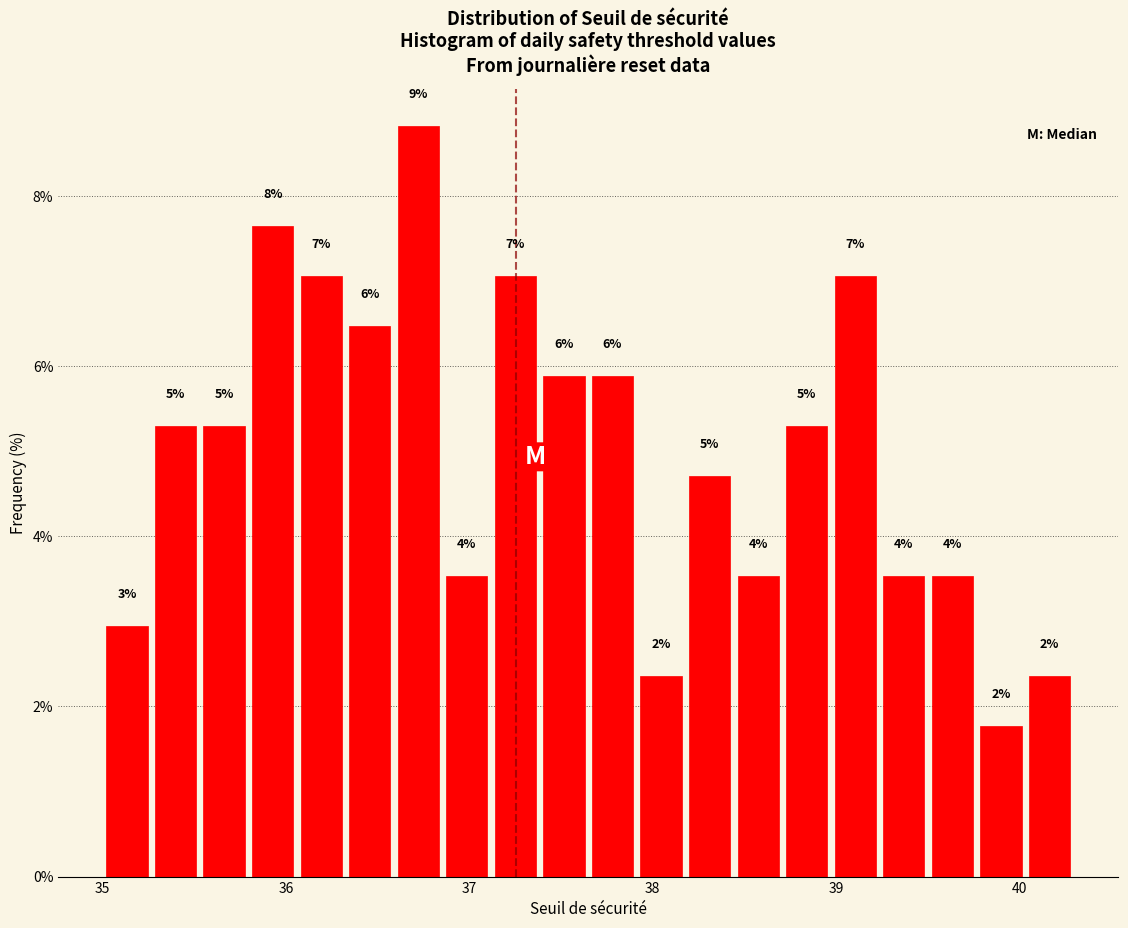

Read against the x-axis, roughly where is the centre of the tallest bar?

36.7